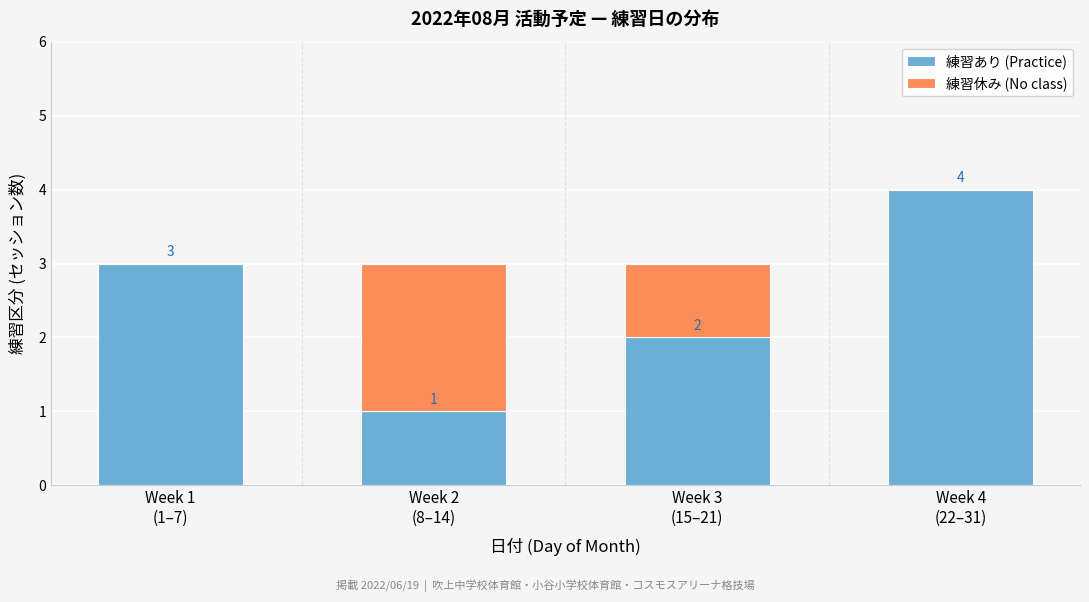

What is the highest value of the 練習あり (Practice) series?

4